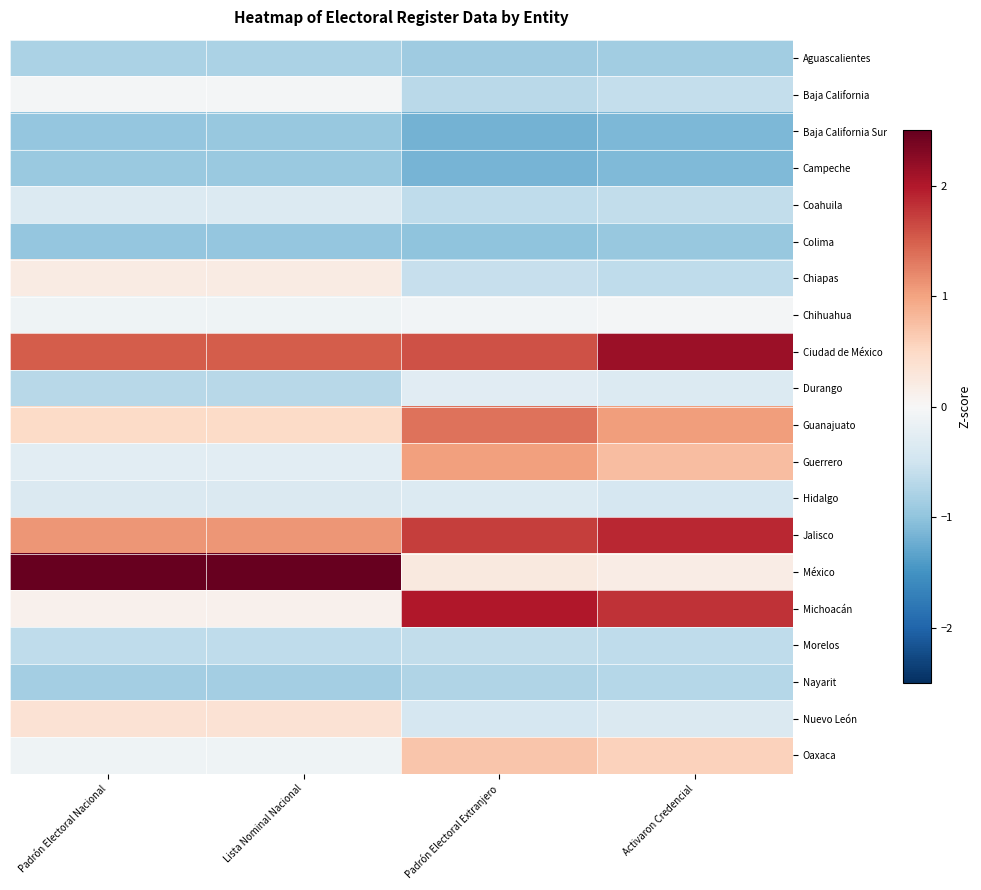

What is the spread (max minus min) of values at Activaron Credencial?

3.3